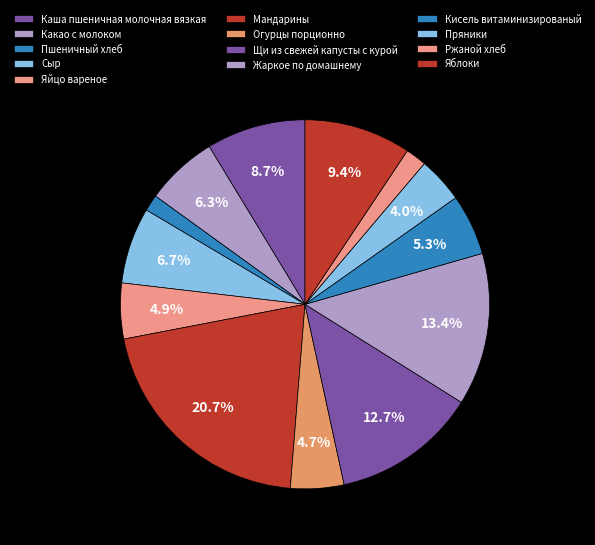

Rank the categories by value from highest to lowest.

Мандарины, Жаркое по домашнему, Щи из свежей капусты с курой, Яблоки, Каша пшеничная молочная вязкая, Сыр, Какао с молоком, Кисель витаминизированый, Яйцо вареное, Огурцы порционно, Пряники, Ржаной хлеб, Пшеничный хлеб